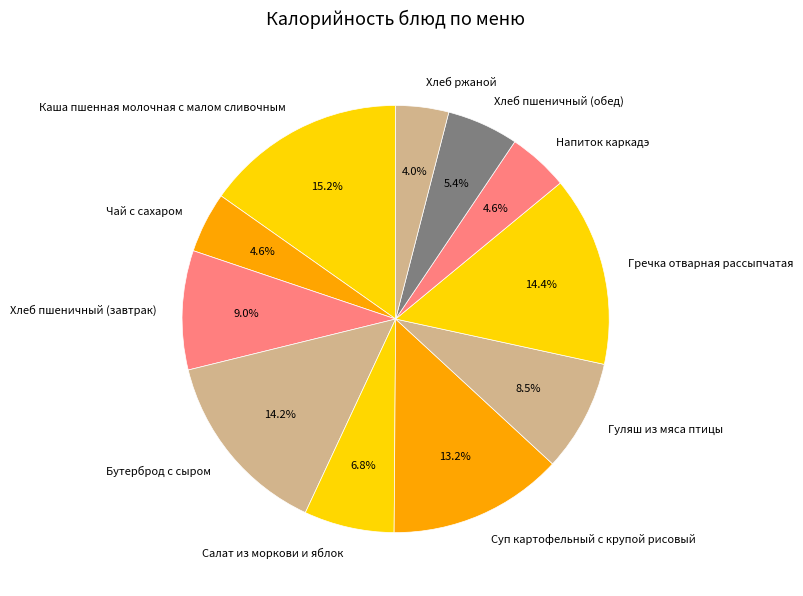

To the nearest percent, what is the average slice percentage?

9%